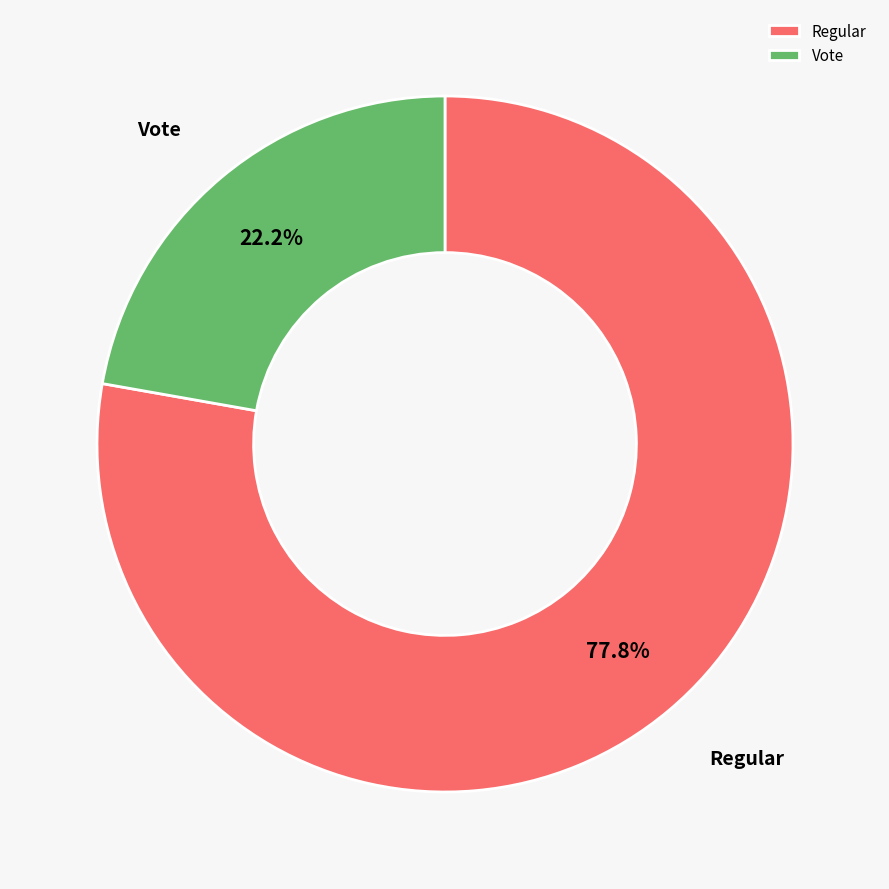

Is it true that Regular is 72% of the pie?

False